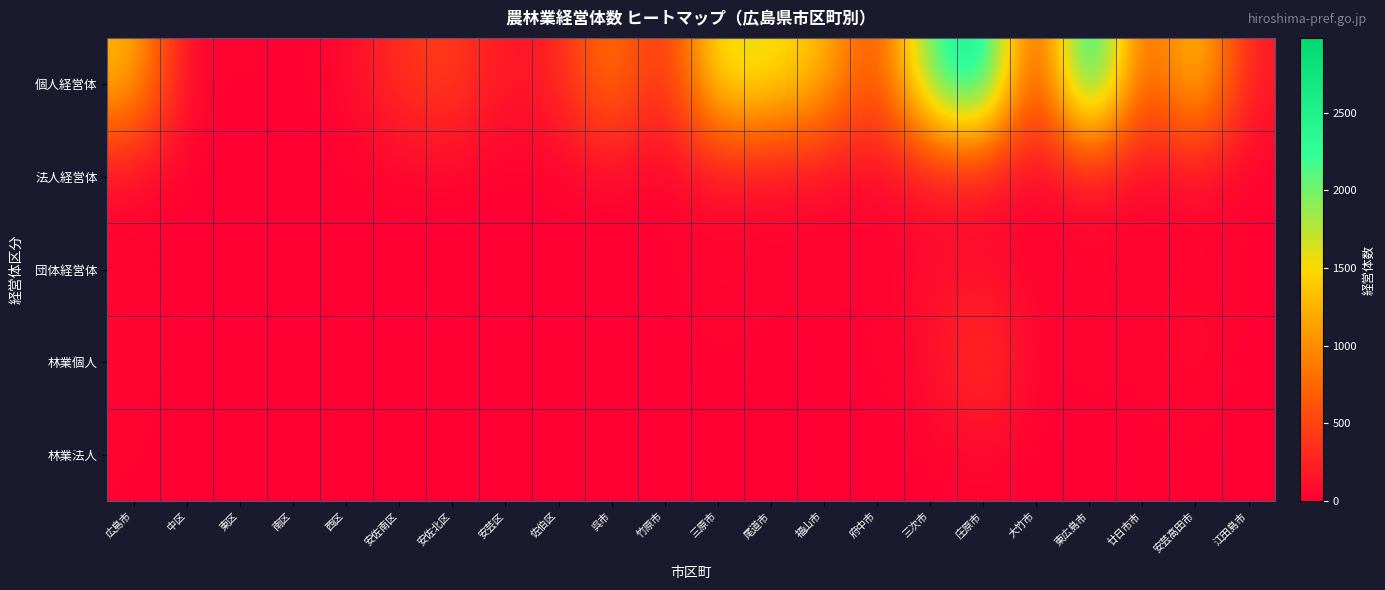

Which category has the highest value across all series?

東広島市